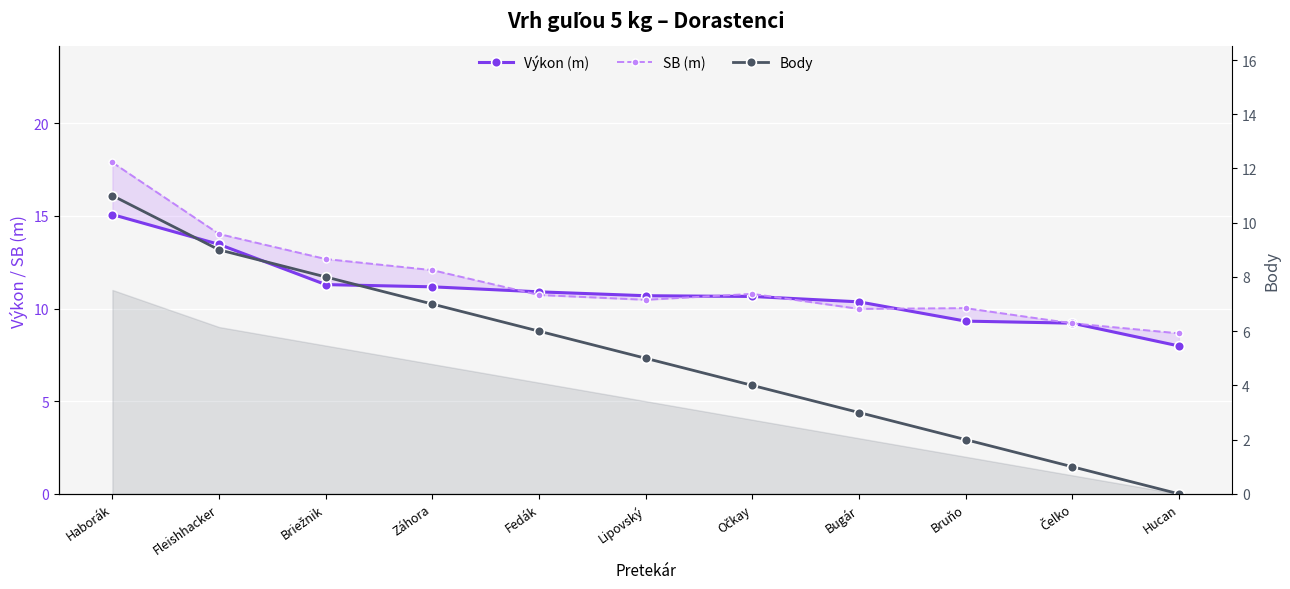

True or false: Body has more than 0 interior local peaks.

False